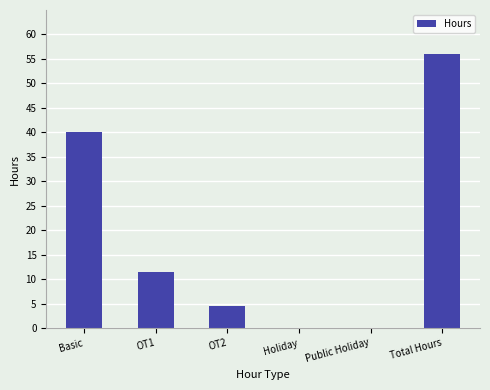

How many values exceed 11?

3